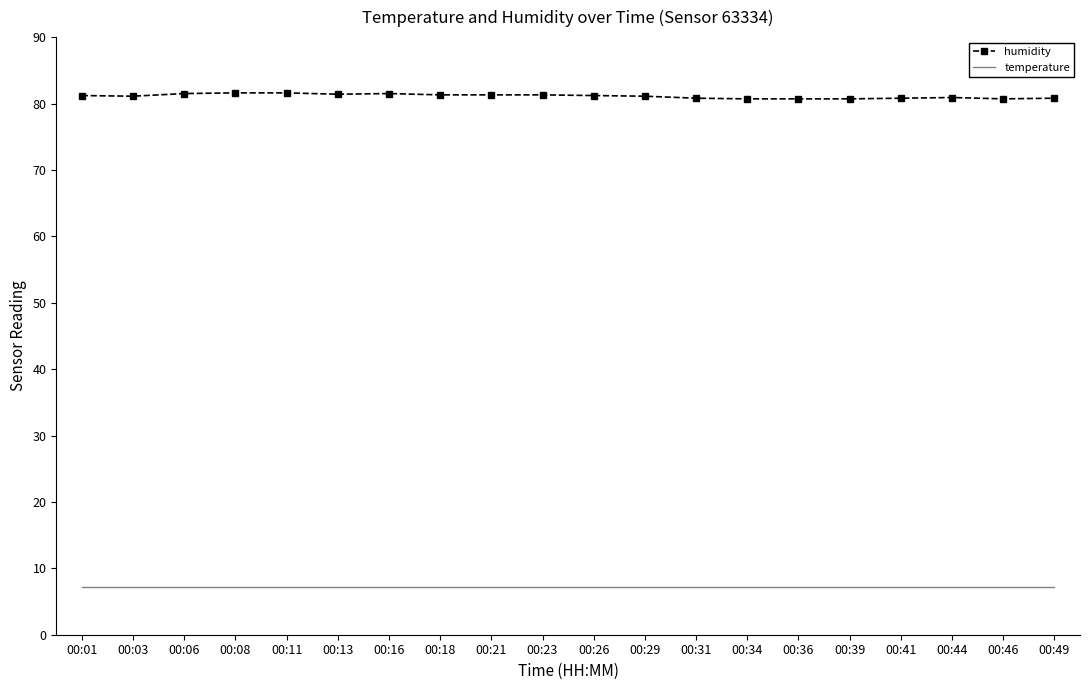

What is the lowest value of the humidity series?

80.7